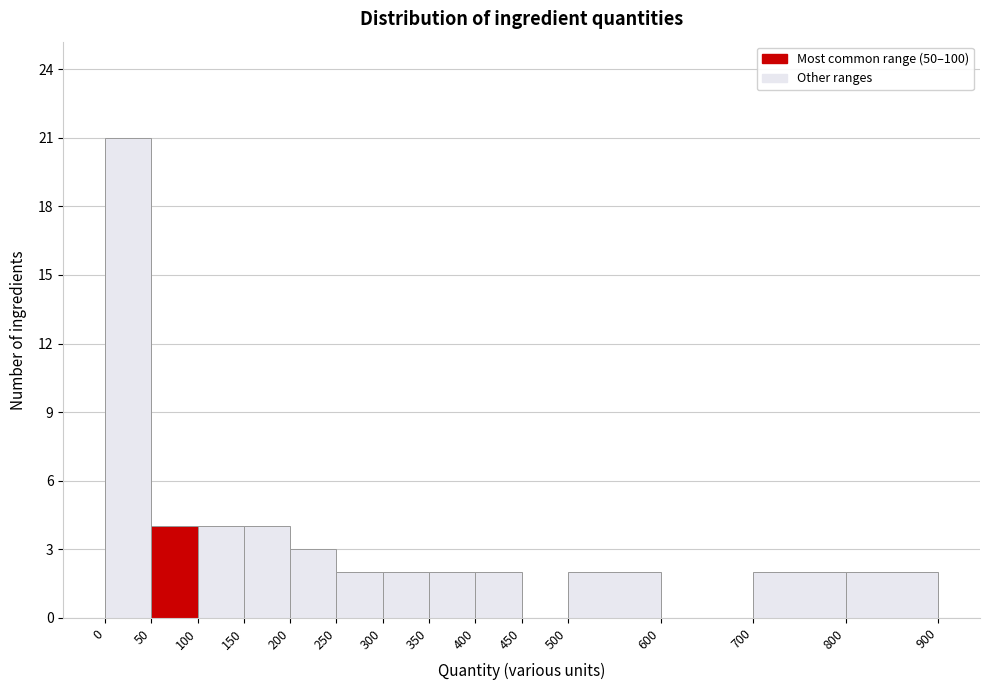

Reading left to right, list every bar in this chart as the range it spans on the x-axis followed by its height. The values are not printed on the chart, so give them approximately, as read against the axis.

0 to 50: 21
50 to 100: 4
100 to 150: 4
150 to 200: 4
200 to 250: 3
250 to 300: 2
300 to 350: 2
350 to 400: 2
400 to 450: 2
450 to 500: 0
500 to 600: 2
600 to 700: 0
700 to 800: 2
800 to 900: 2